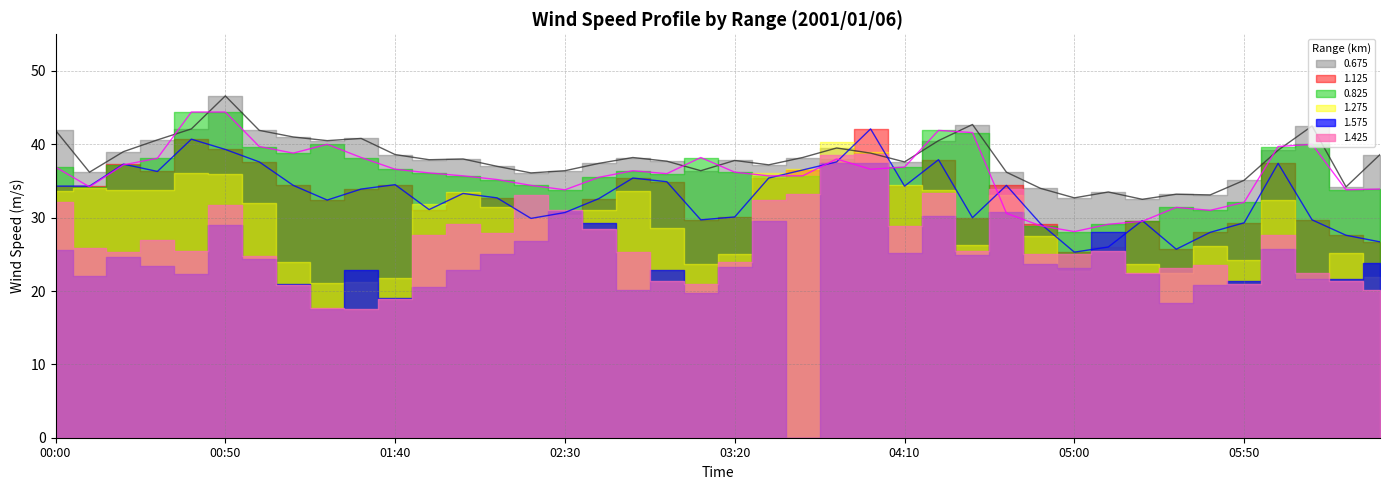

Rank the series at 16 from lowest to highest value.

1.125 (line), 0.825 (line), 0.675 (line)